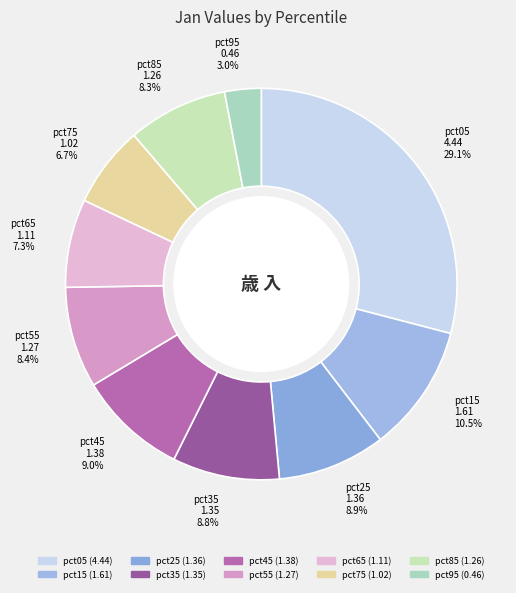

How much of the chart is everything except pct15 1.61 10.5%?

89.5%